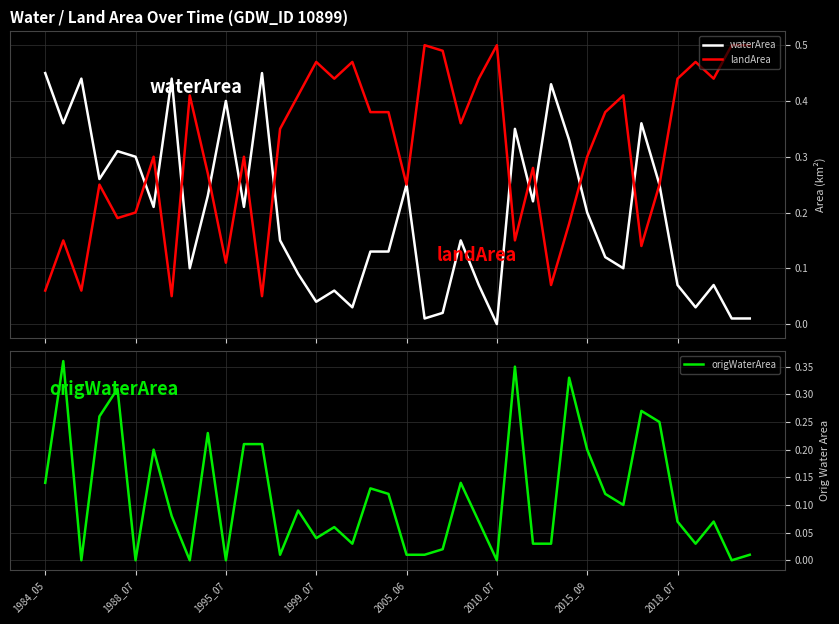

What is the difference between the maximum and minimum values in the origWaterArea series?

0.4